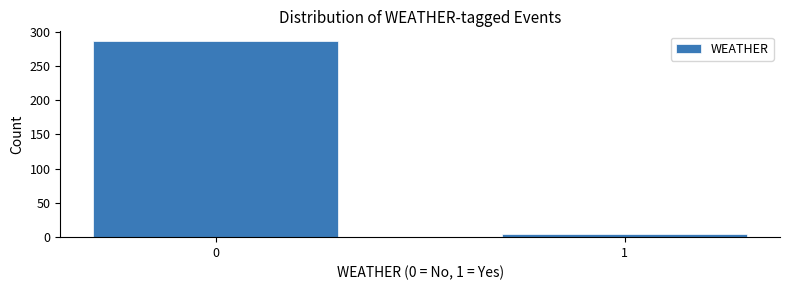

Reading left to right, extract all data points from this chart.

0=286	1=5